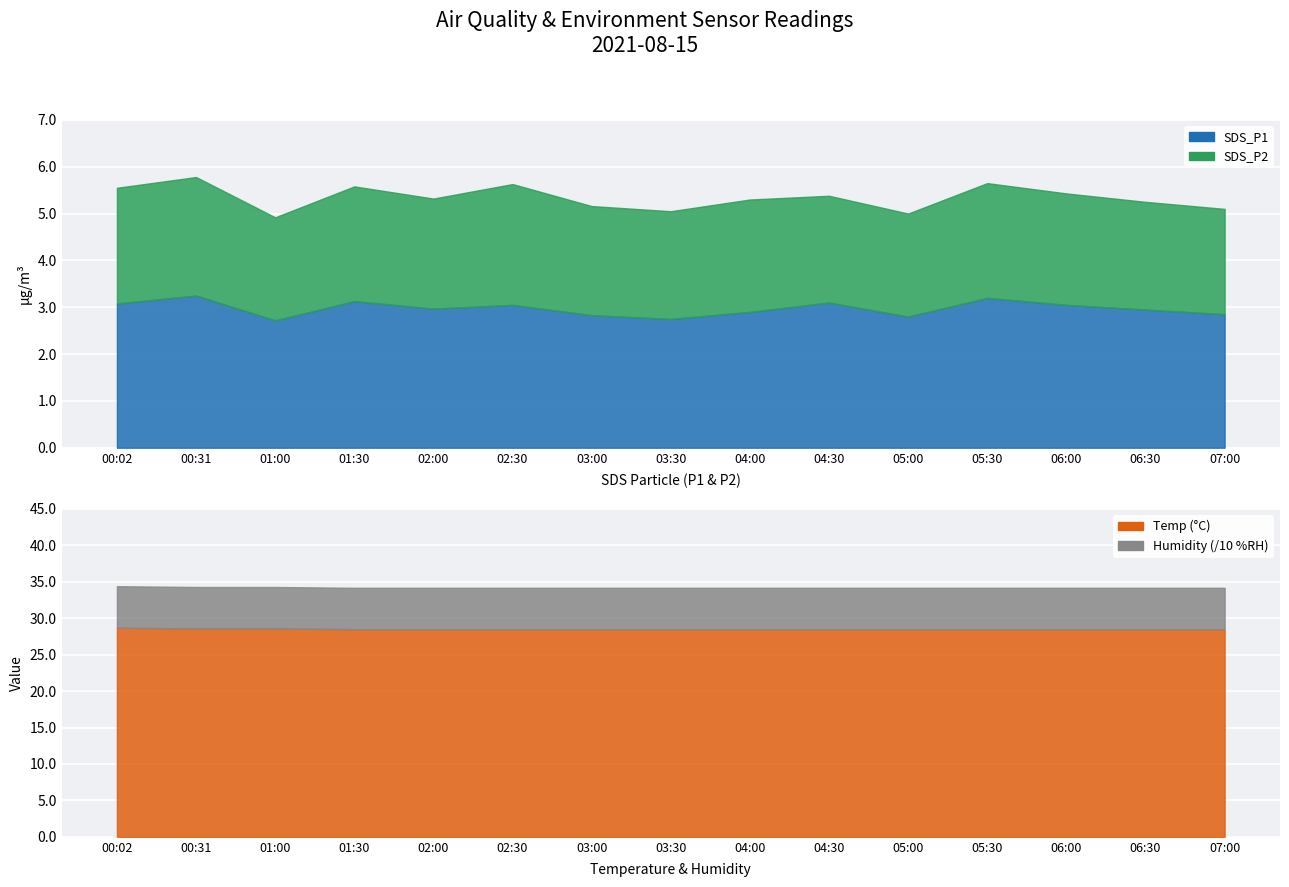

Where is the first local maximum for SDS_P2?

00:31